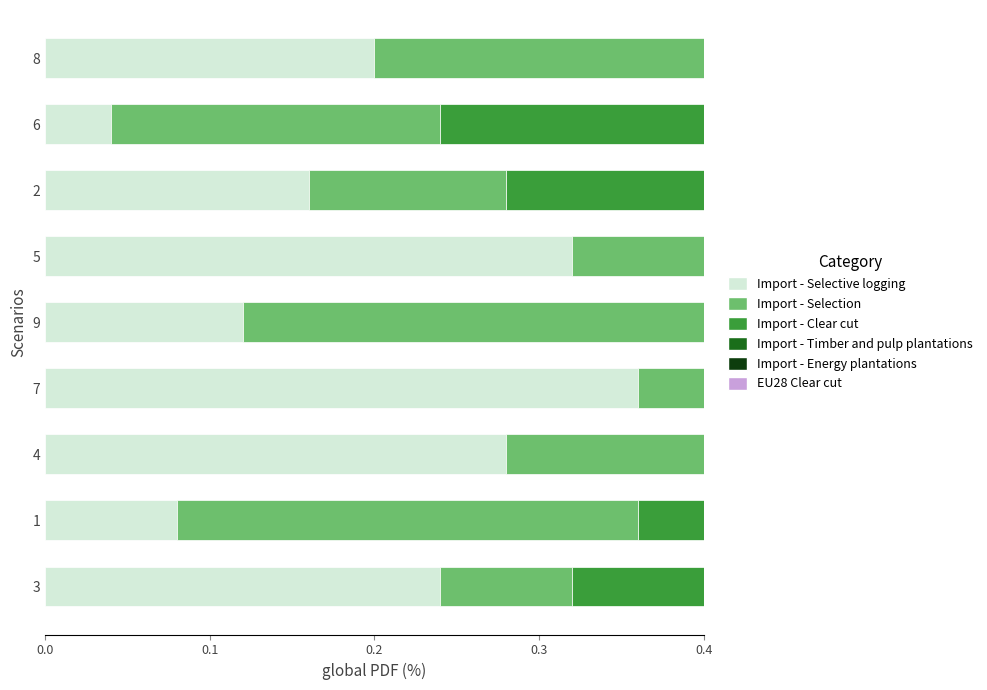

What position from the right is 4?

7